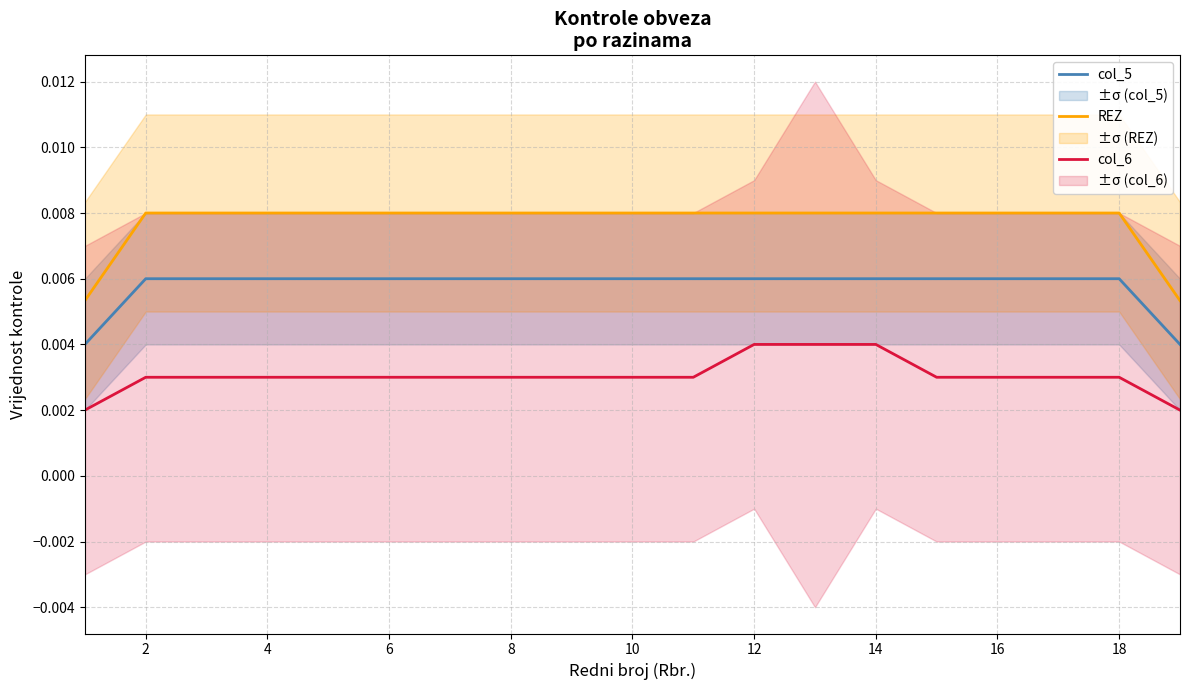

True or false: col_5 and REZ intersect in this chart.

False